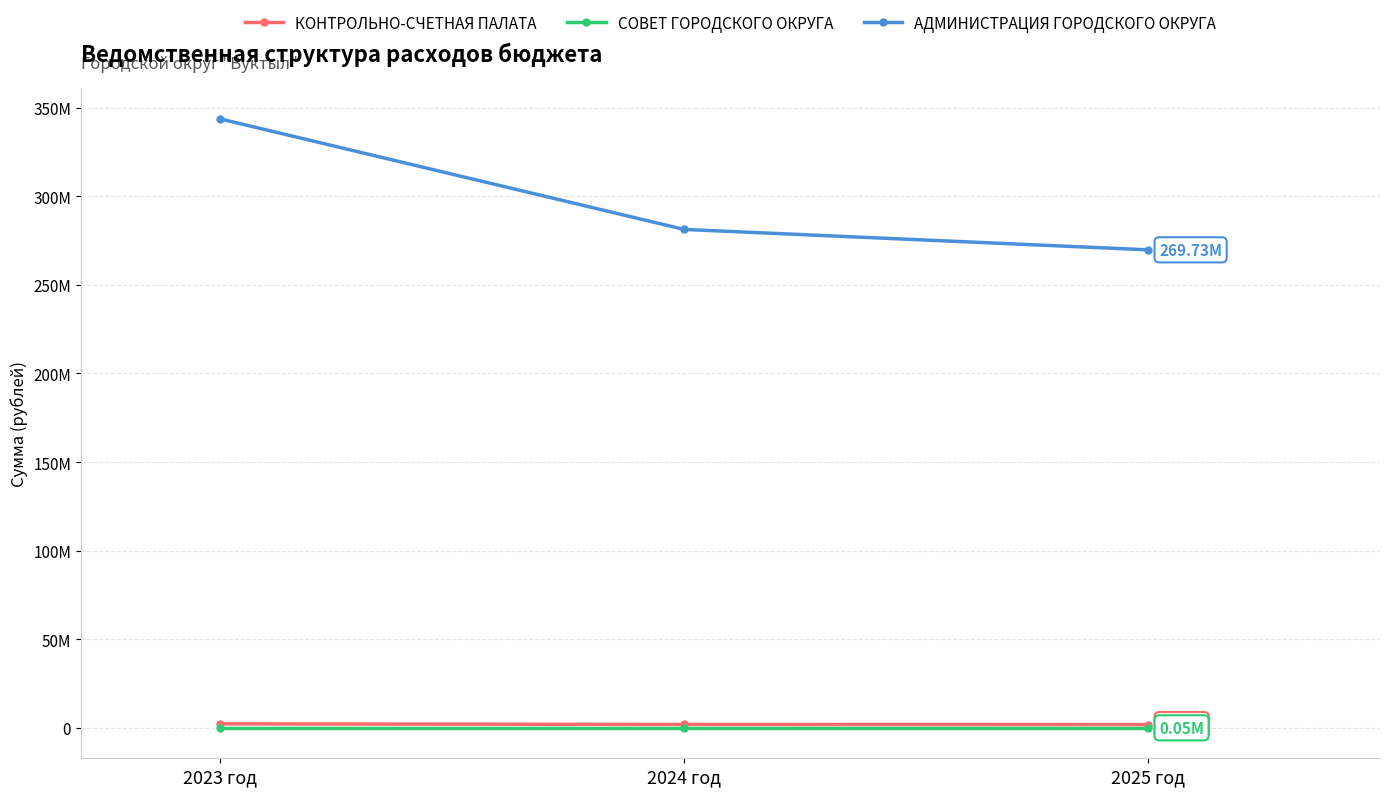

Does the chart have visible grid lines?

Yes